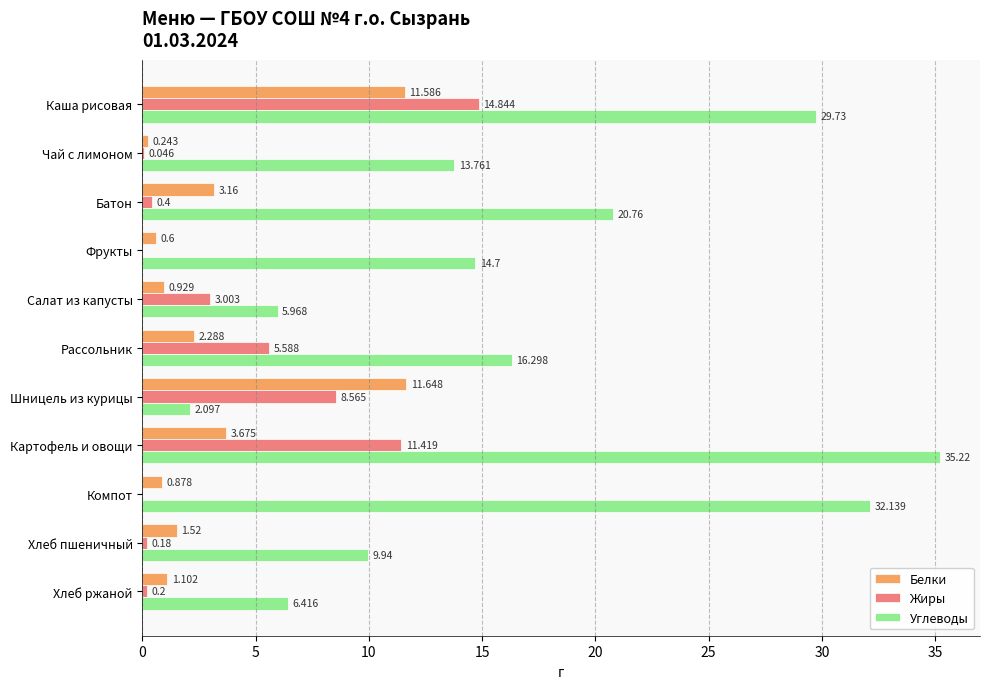

Is the value of Жиры at Картофель и овощи greater than the value of Углеводы at Салат из капусты?

Yes